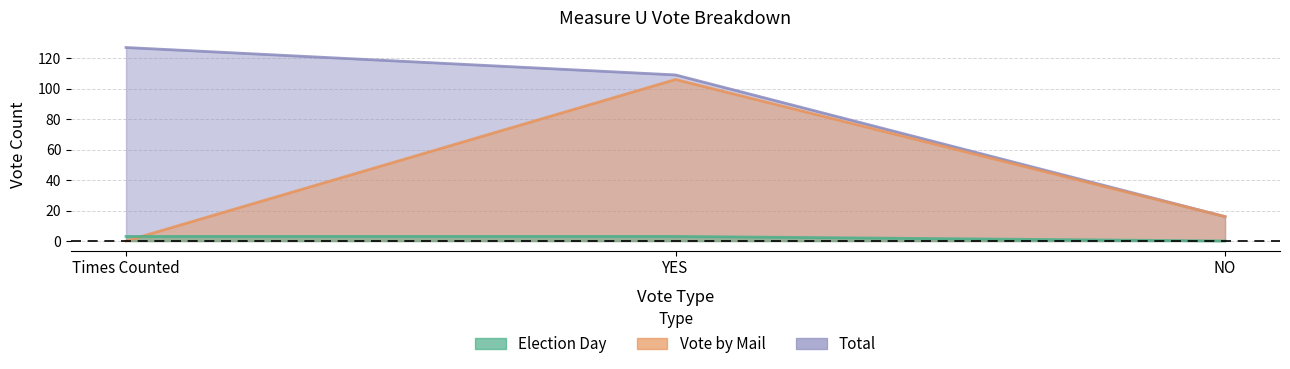

Does the chart have visible grid lines?

Yes